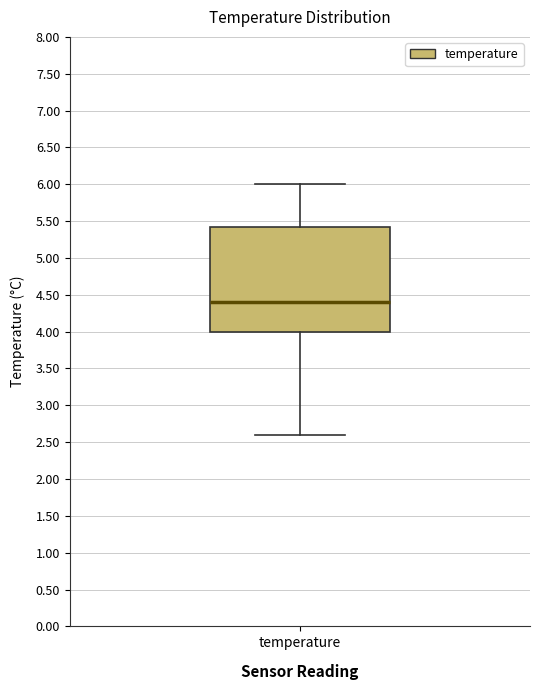

Transcribe this box plot: give where the median line is, the range the box spans, and where the two whiskers end, as read against the y-axis. The values are not printed on the chart, so give them approximately, as read against the axis.

median 4.40, box 4.00 to 5.45, whiskers 2.60 to 6.00